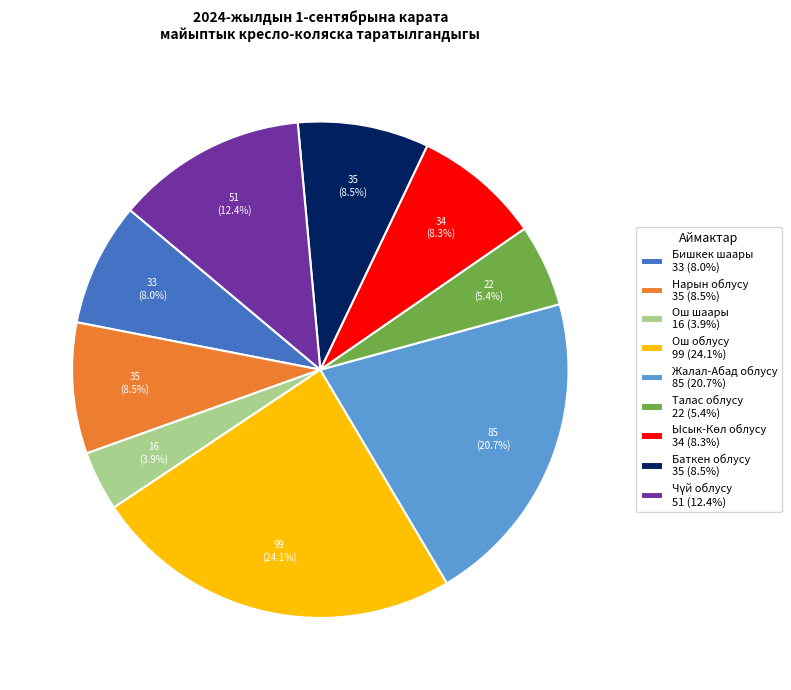

To the nearest percent, what is the average slice percentage?

11%